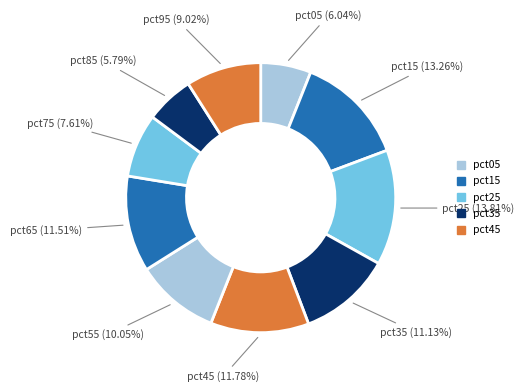

Which has a higher value, pct35 or pct85?

pct35